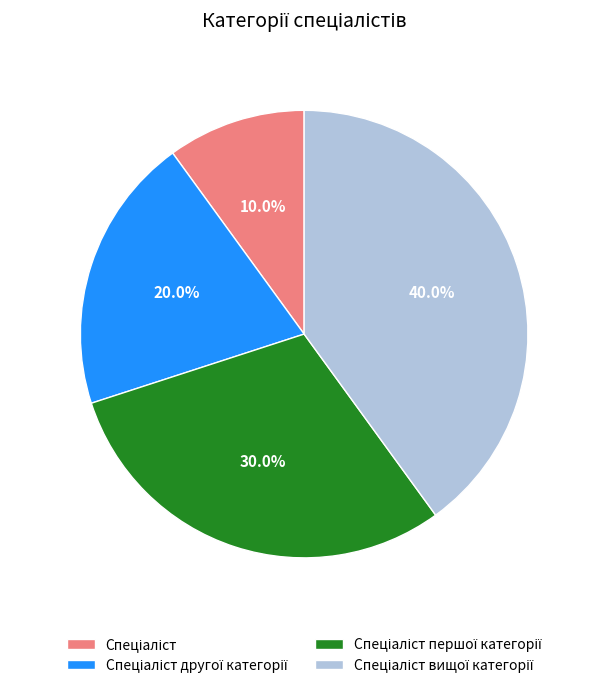

Does any single category account for the majority?

No